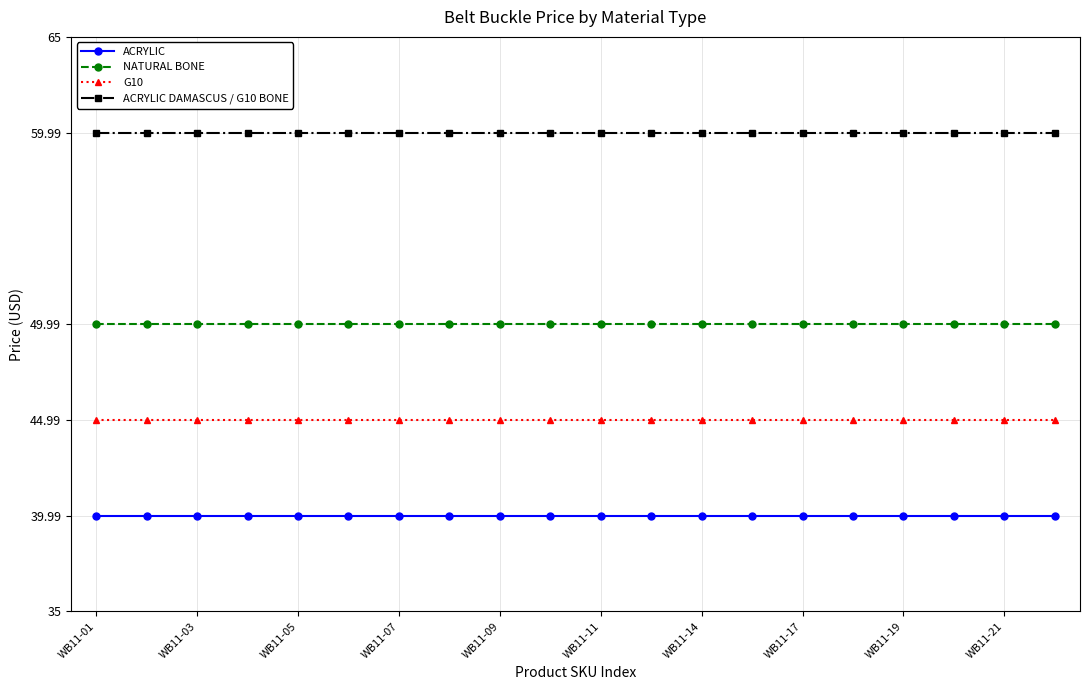

Rank the series by their average value, from lowest to highest.

ACRYLIC, G10, NATURAL BONE, ACRYLIC DAMASCUS / G10 BONE